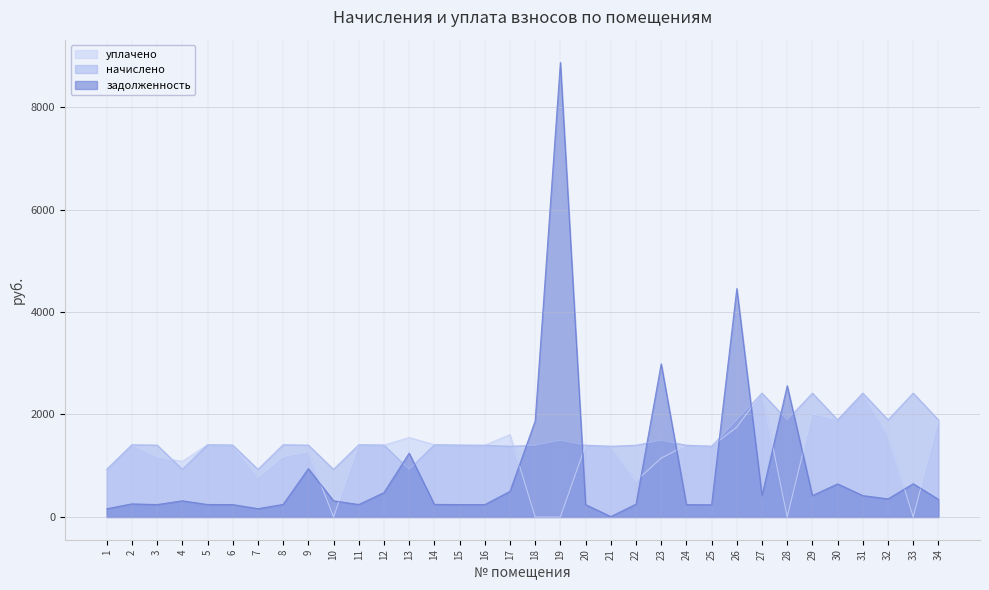

The задолженность series shows 13229.4 at 19. True or false?

False